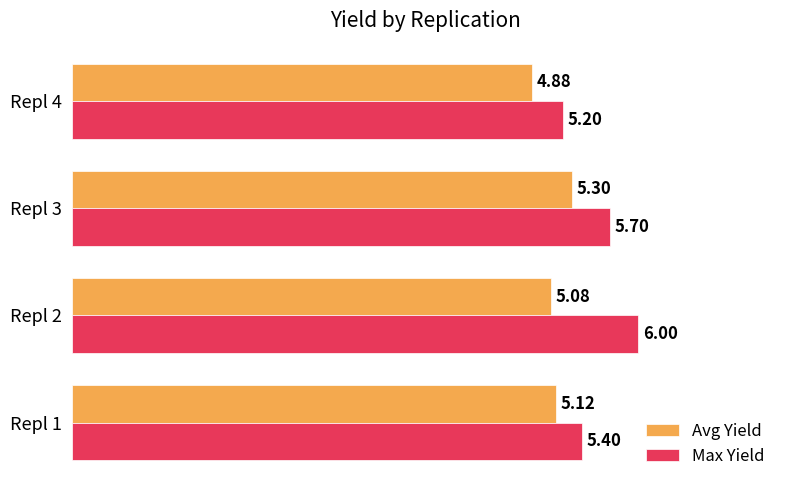

Which series has the largest total across all categories?

Max Yield